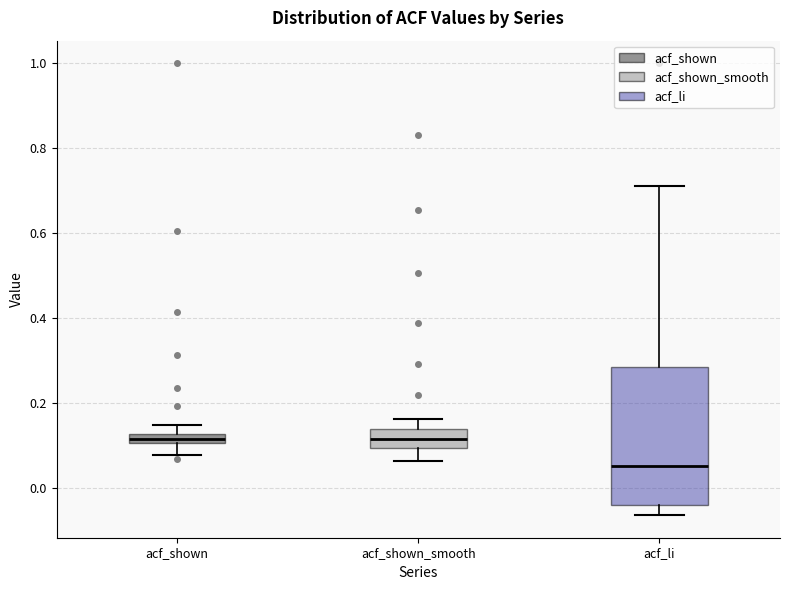

Where is the lower edge of the box for acf_shown_smooth on the y-axis? The values are not printed on the chart, so give them approximately, as read against the axis.

0.10